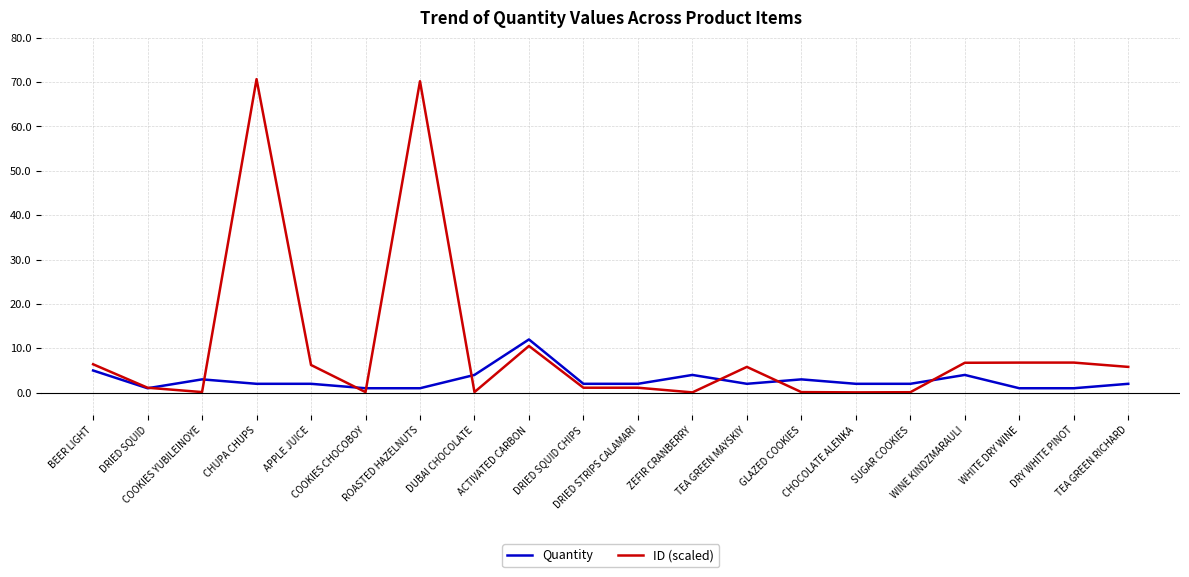

Rank the series by their average value, from lowest to highest.

Quantity, ID (scaled)